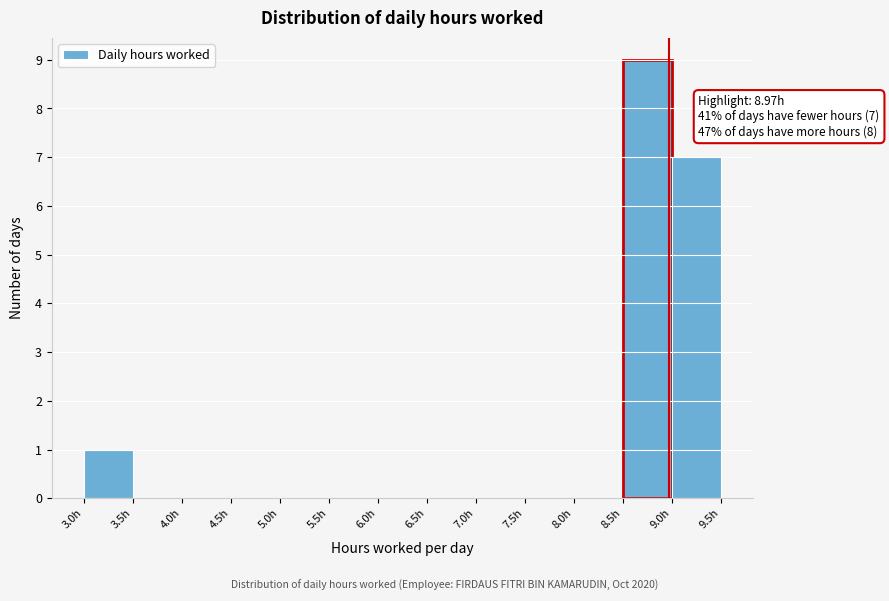

Which range on the x-axis has the tallest bar?

8.5 to 9.0